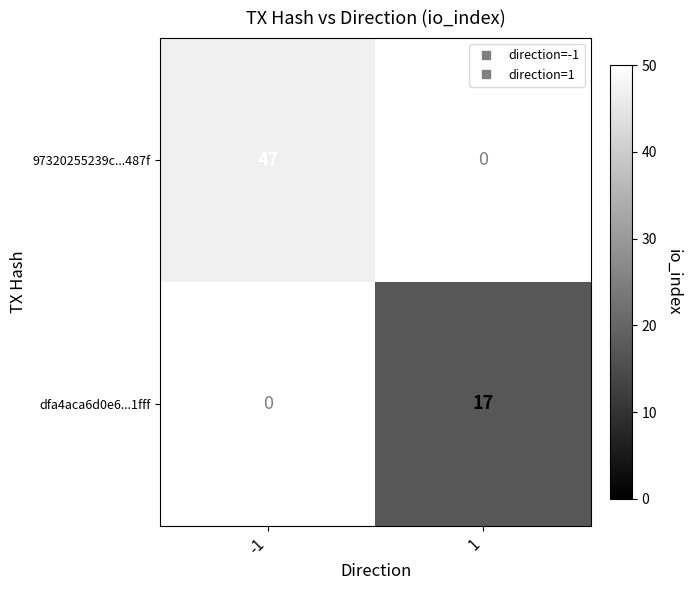

Is it true that 97320255239c...487f equals 47.0 at -1?

True